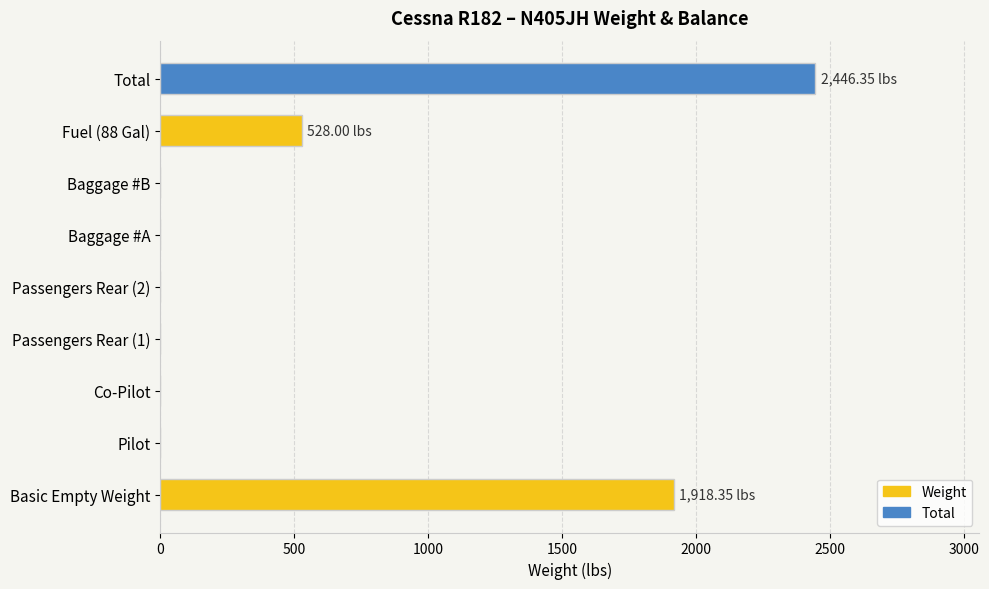

Are the bars grouped side by side (vs. stacked)?

No